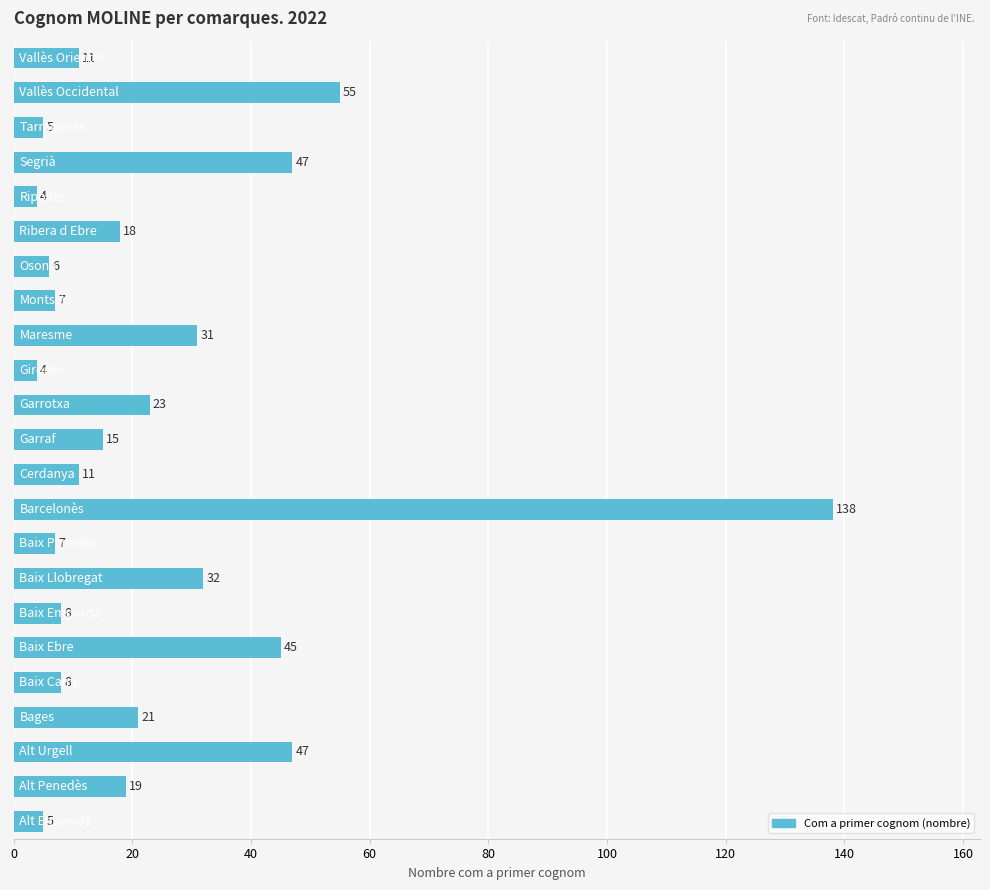

What is the maximum value shown in the chart?

138